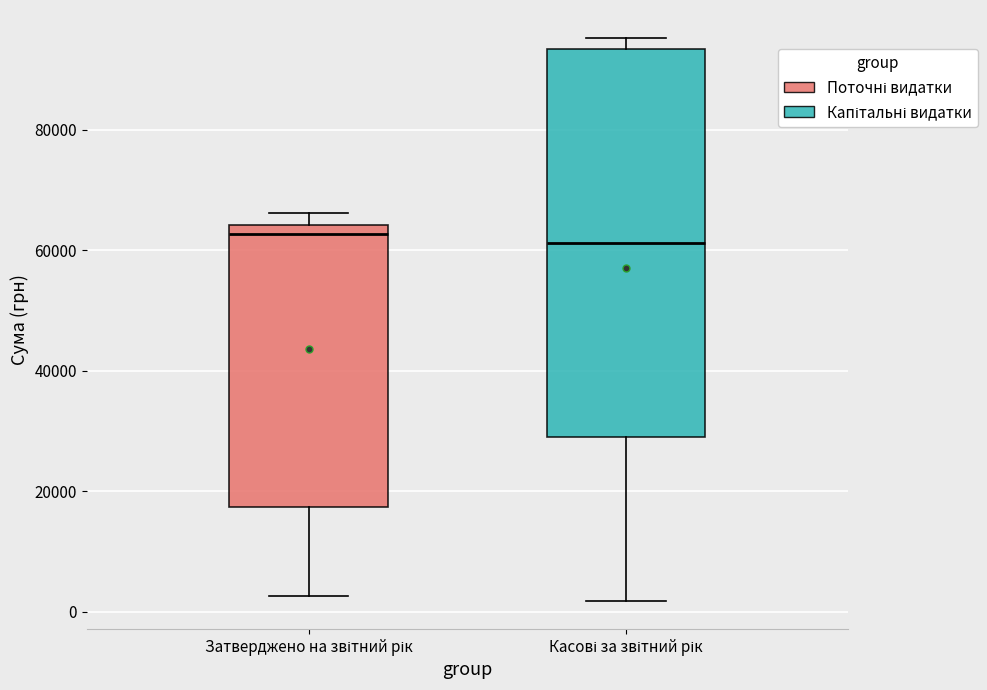

Reading left to right, read every box against the y-axis: the position of its median line, the range the box covers, and the ends of its whiskers. The values are not printed on the chart, so give them approximately, as read against the axis.

Затверджено на звітний рік: median 62000, box 18000 to 64000, whiskers 2000 to 66000
Касові за звітний рік: median 62000, box 30000 to 94000, whiskers 2000 to 96000